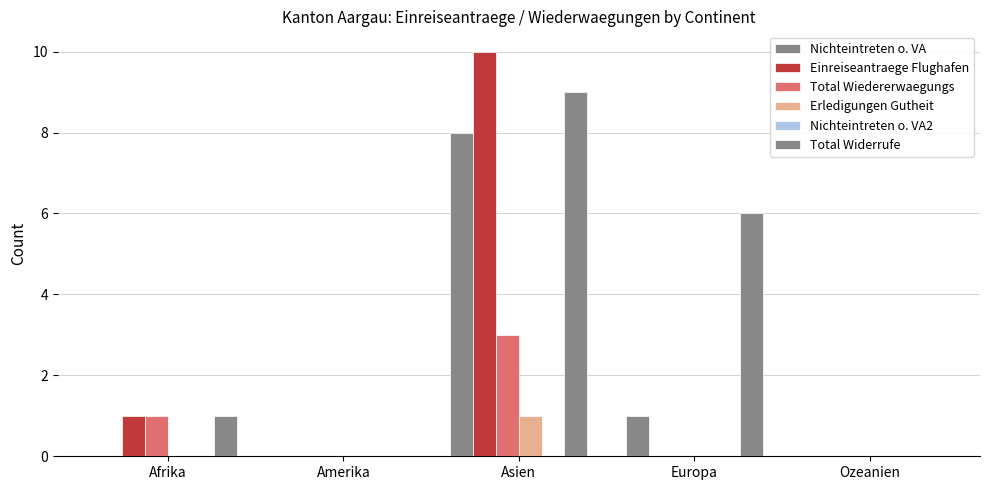

How many groups of bars are there?

5